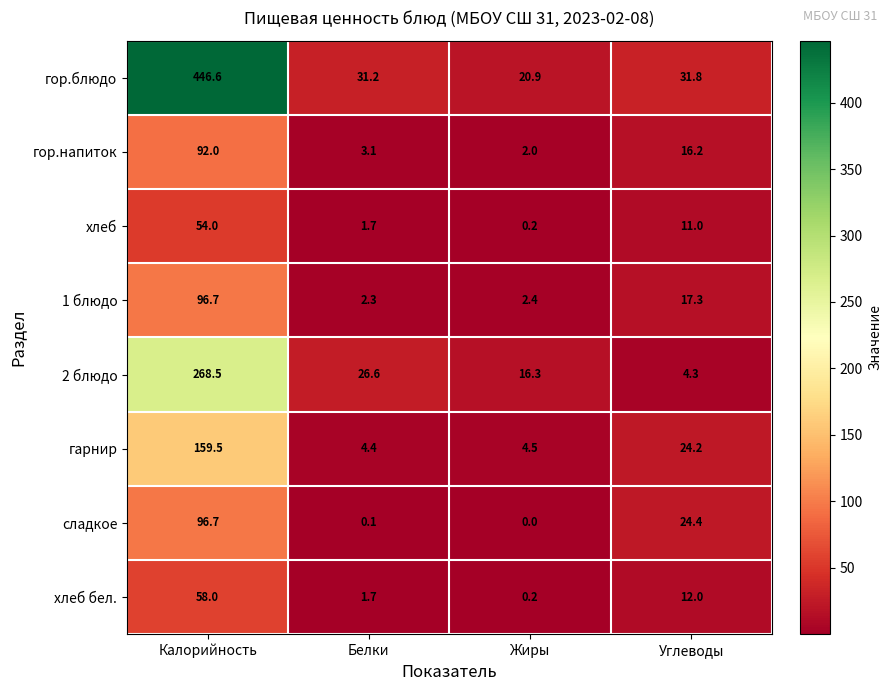

What is the spread (max minus min) of values at Калорийность?

392.6